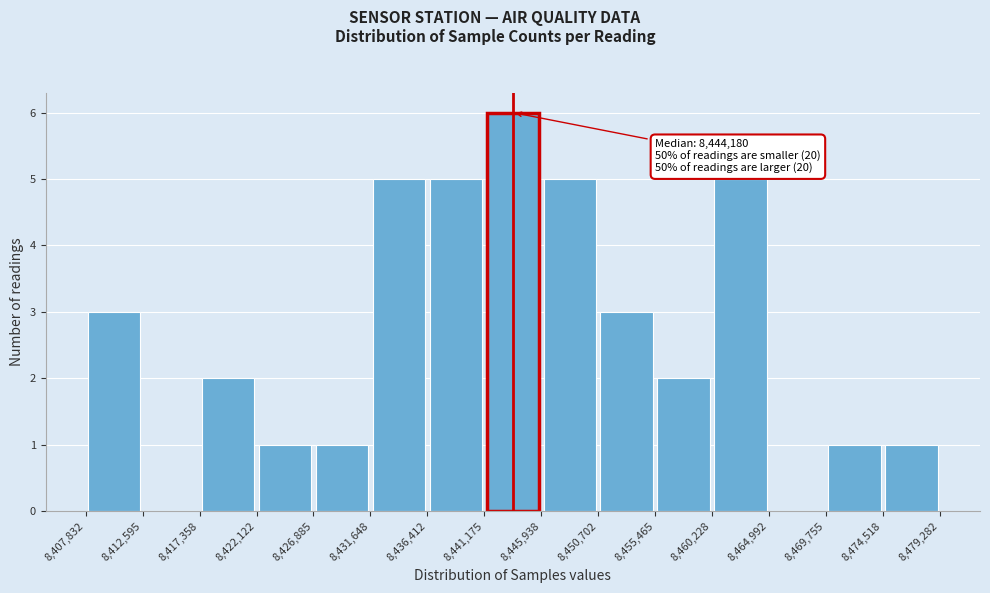

Which range on the x-axis has the tallest bar?

8,441,175 to 8,445,938